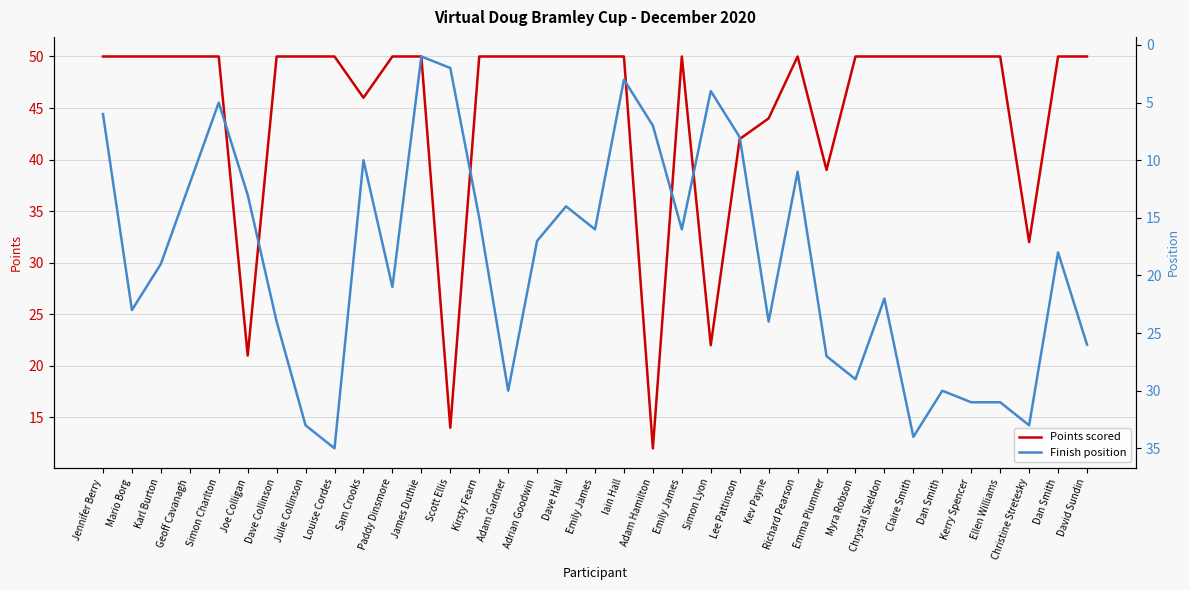

Reading left to right, extract all data points from this chart.

Points scored: 50	50	50	50	50	21	50	50	50	46	50	50	14	50	50	50	50	50	50	12	50	22	42	44	50	39	50	50	50	50	50	50	32	50	50
Finish position: 6	23	19	12	5	13	24	33	35	10	21	1	2	15	30	17	14	16	3	7	16	4	8	24	11	27	29	22	34	30	31	31	33	18	26